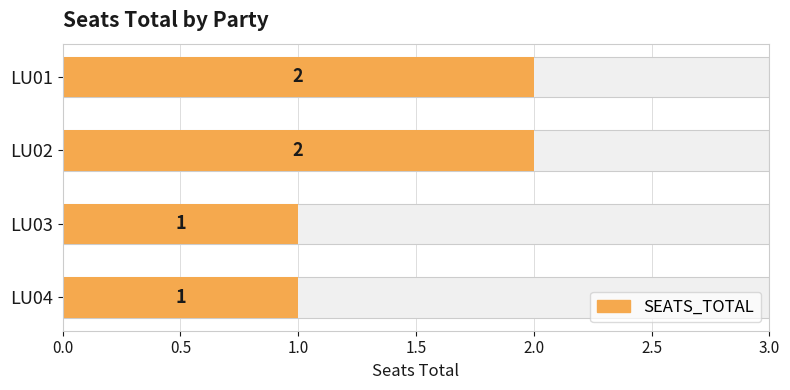

Are the bars grouped side by side (vs. stacked)?

No